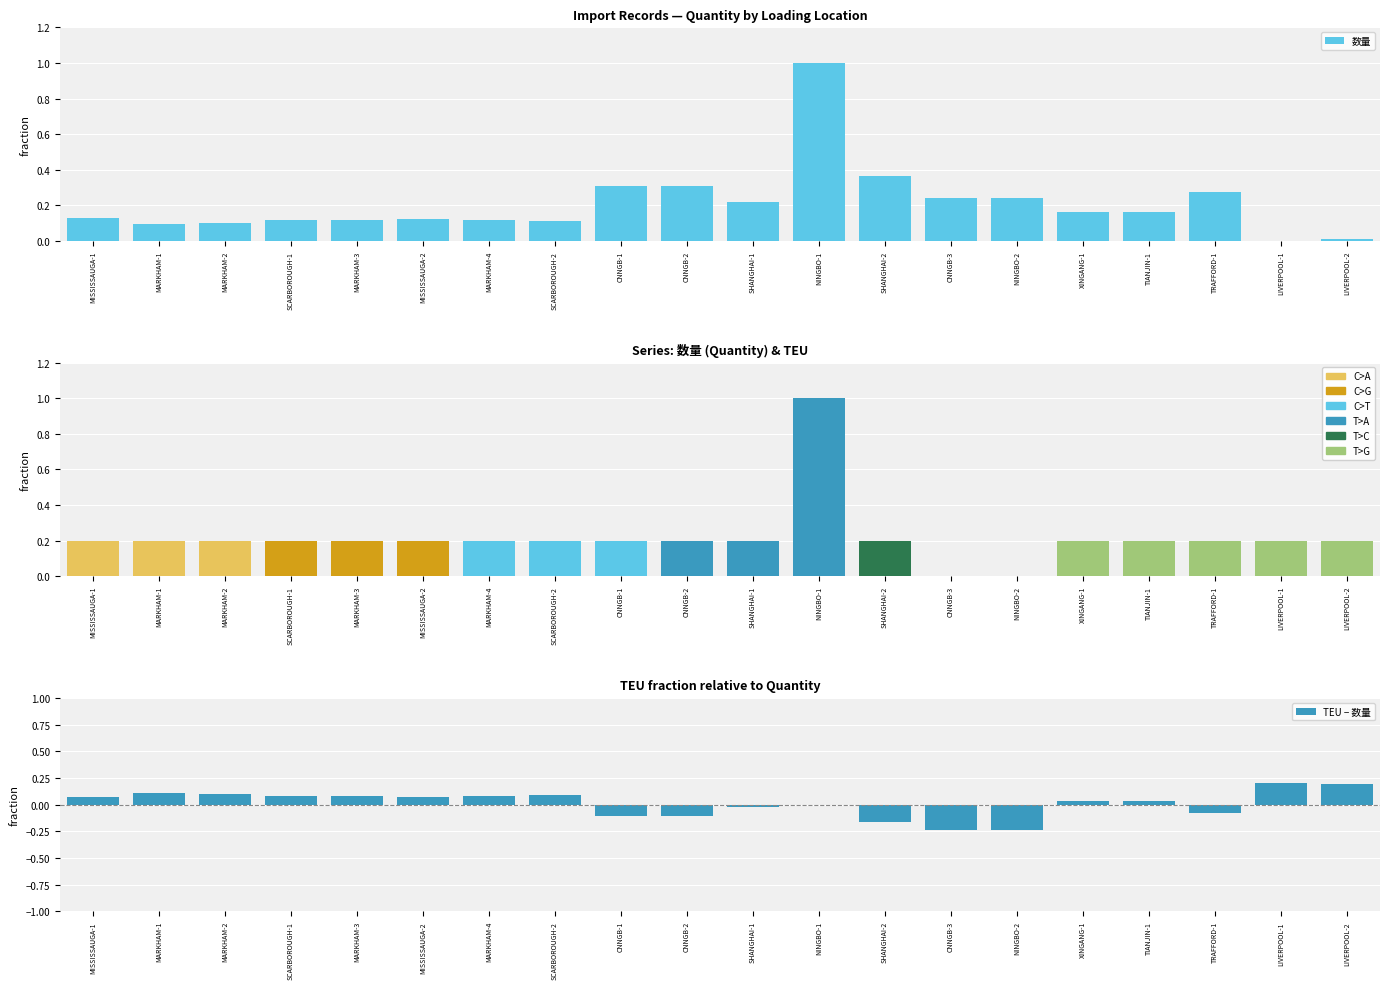

List the labels in order of TEU − 数量 value, largest first.

LIVERPOOL-1, LIVERPOOL-2, MARKHAM-1, MARKHAM-2, SCARBOROUGH-2, MARKHAM-4, MARKHAM-3, SCARBOROUGH-1, MISSISSAUGA-2, MISSISSAUGA-1, XINGANG-1, TIANJIN-1, CNNGB-1, CNNGB-2, SHANGHAI-1, NINGBO-1, SHANGHAI-2, CNNGB-3, NINGBO-2, TRAFFORD-1